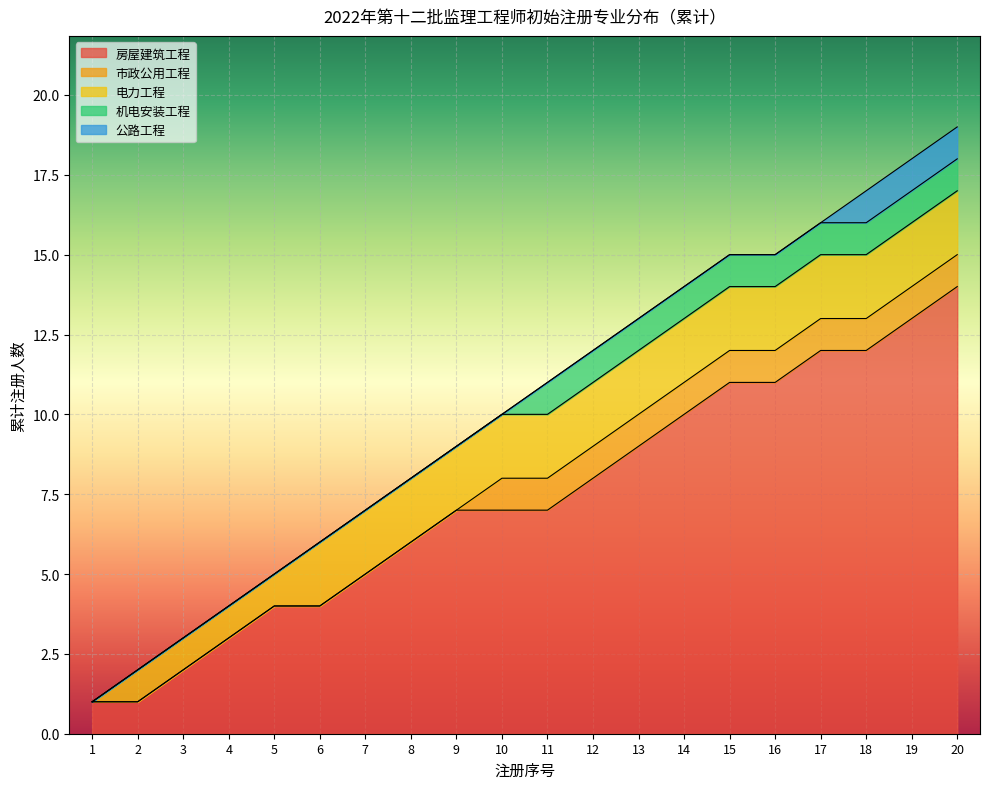

What is the maximum value for 房屋建筑工程?

14